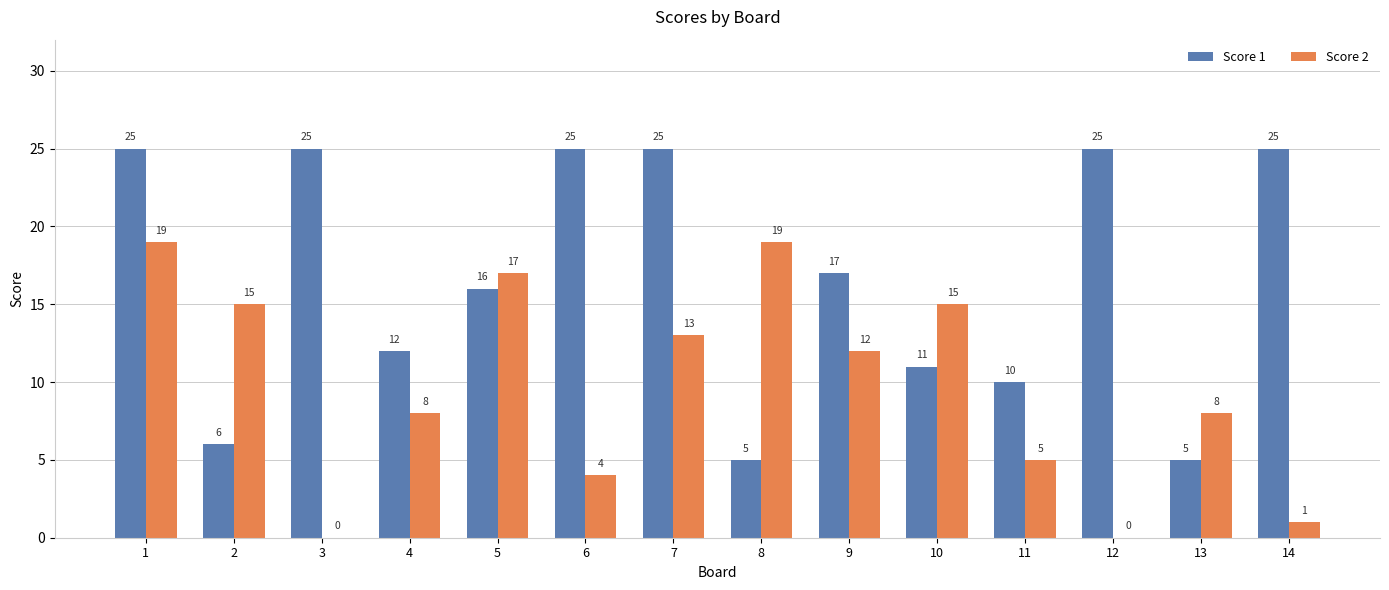

What is the total value across all series at 8?

24